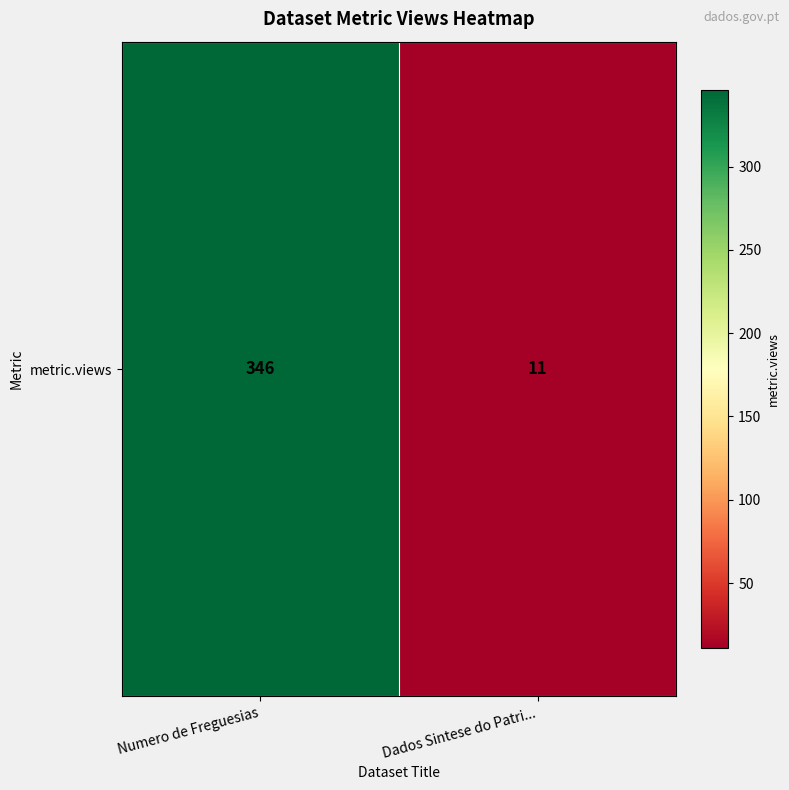

Reading left to right, transcribe all the data shown in this chart.

346	11